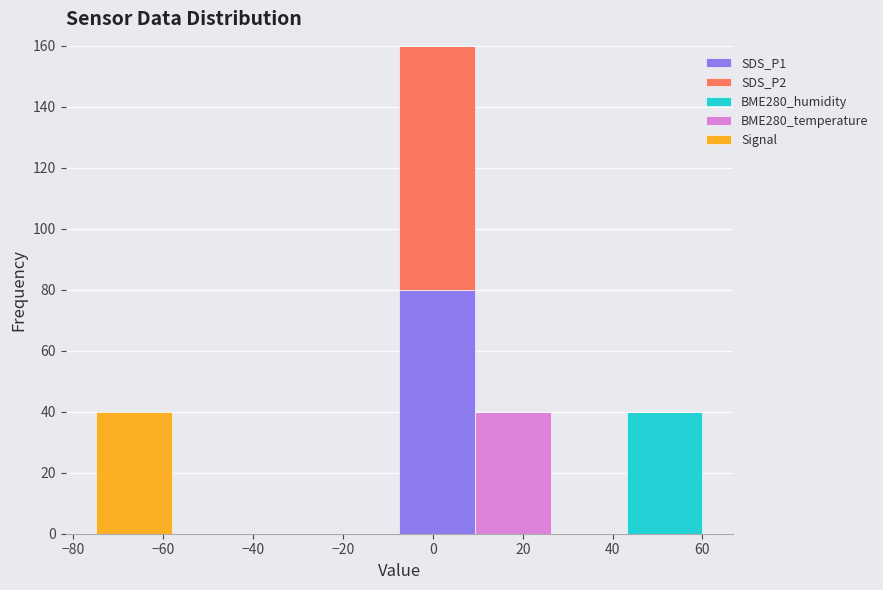

Reading left to right, transcribe this chart: for each stacked bar, give the range it covers on the x-axis and its total height. Neither the bar edges nor the heights are printed on the chart, so give them approximately, as read against the axes.

-74 to -58: 40
-58 to -42: 0
-42 to -24: 0
-24 to -8: 0
-8 to 10: 160
10 to 26: 40
26 to 44: 0
44 to 60: 40